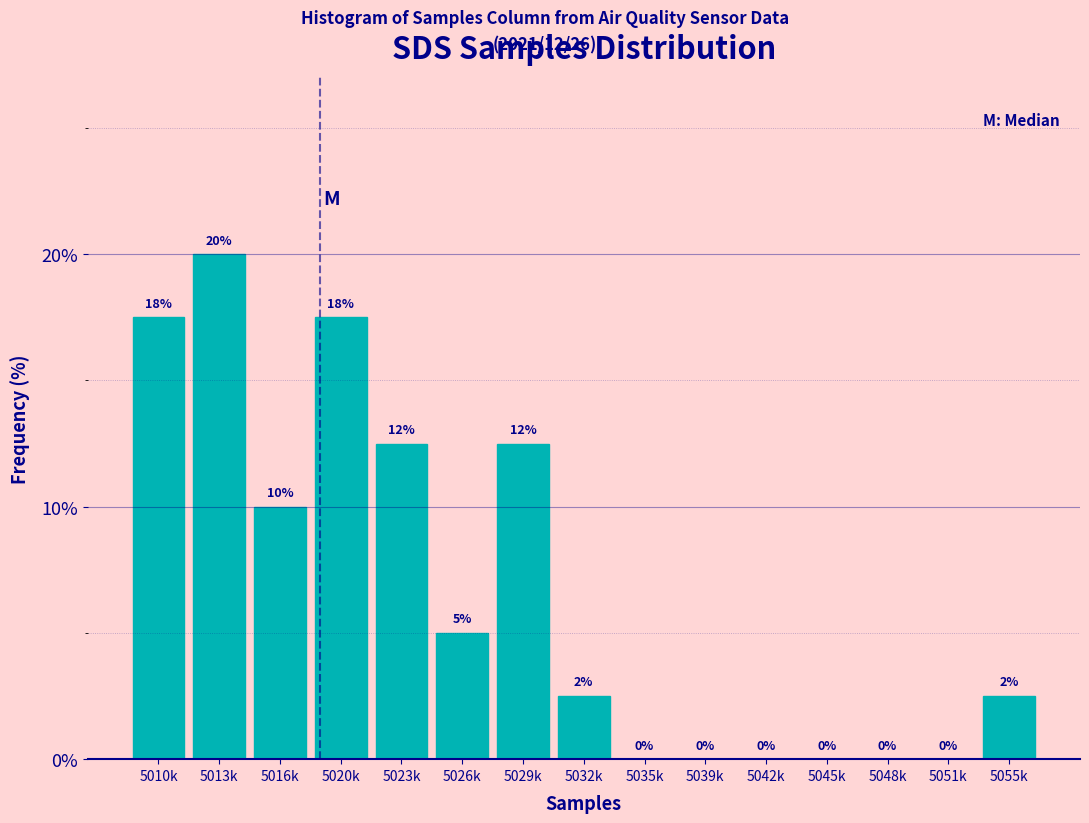

What is the maximum value shown in the chart?

20.0